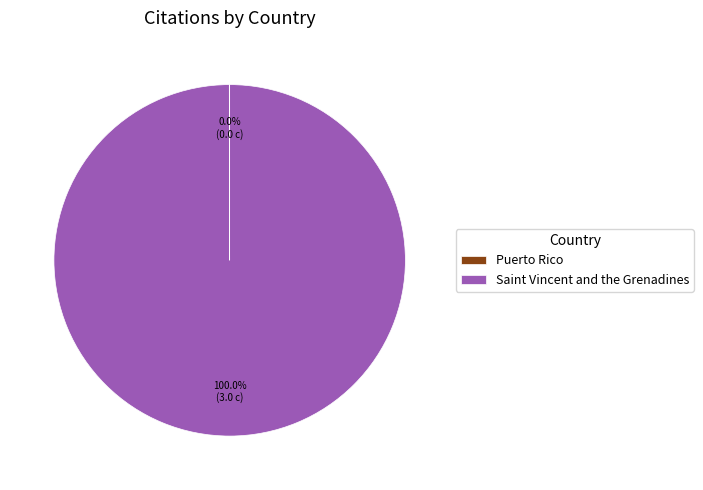

Does any single category account for the majority?

Yes